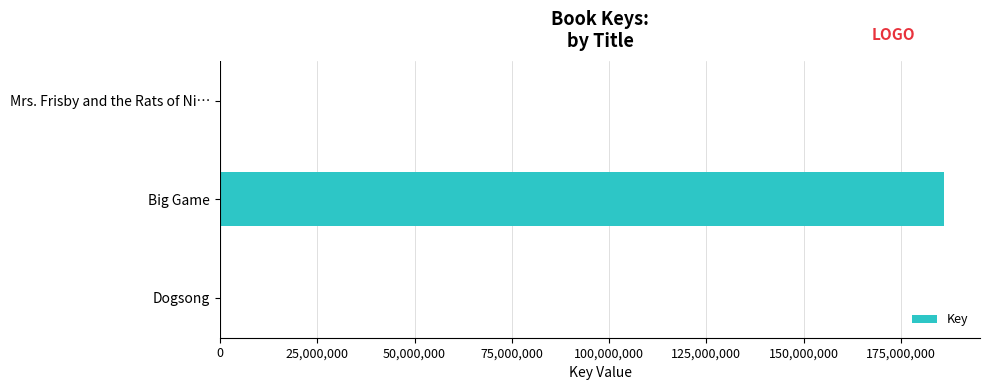

Count the number of categories in the chart.

3